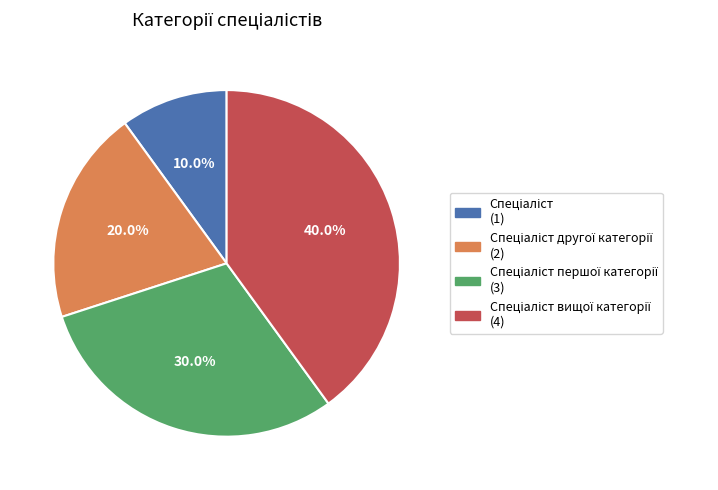

Is there any slice that represents more than half of the pie?

No